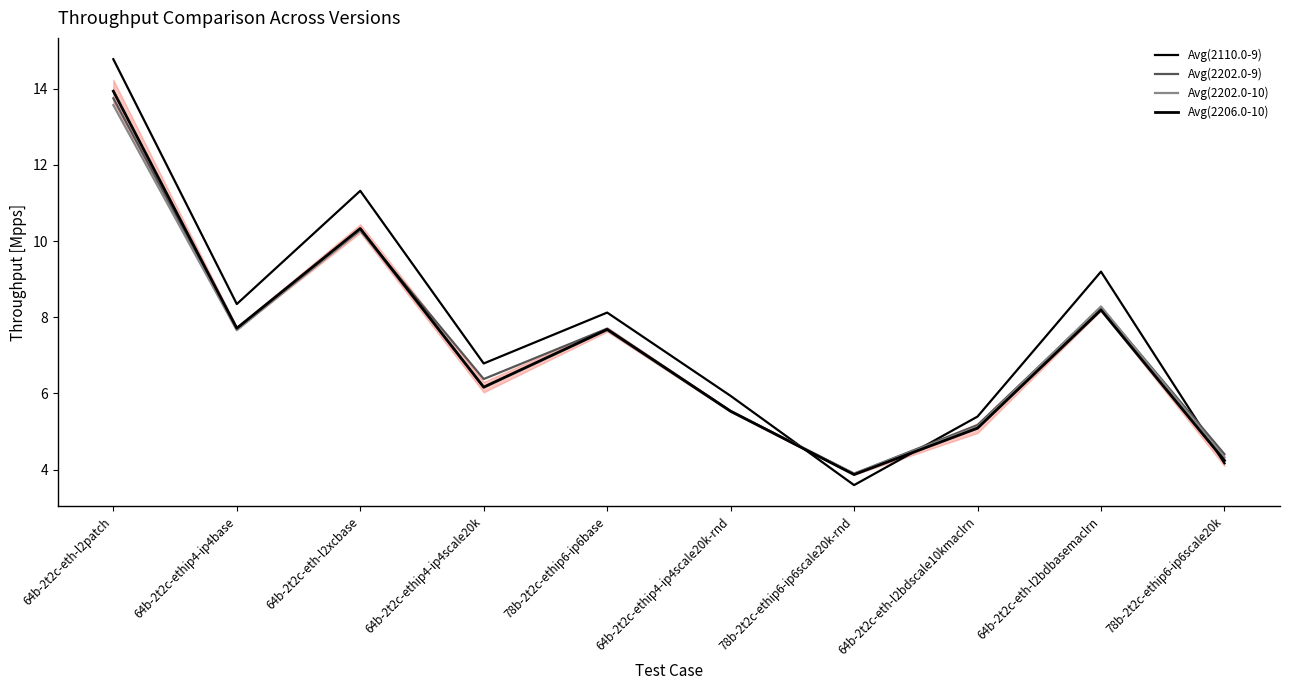

Reading left to right, transcribe all the data shown in this chart.

Avg(2110.0-9): 14.8	8.3	11.3	6.8	8.1	5.9	3.6	5.4	9.2	4.2
Avg(2202.0-9): 13.7	7.7	10.3	6.4	7.7	5.5	3.9	5.2	8.3	4.4
Avg(2202.0-10): 13.6	7.7	10.3	6.2	7.7	5.5	3.9	5.1	8.3	4.3
Avg(2206.0-10): 13.9	7.7	10.3	6.2	7.7	5.5	3.9	5.1	8.2	4.2